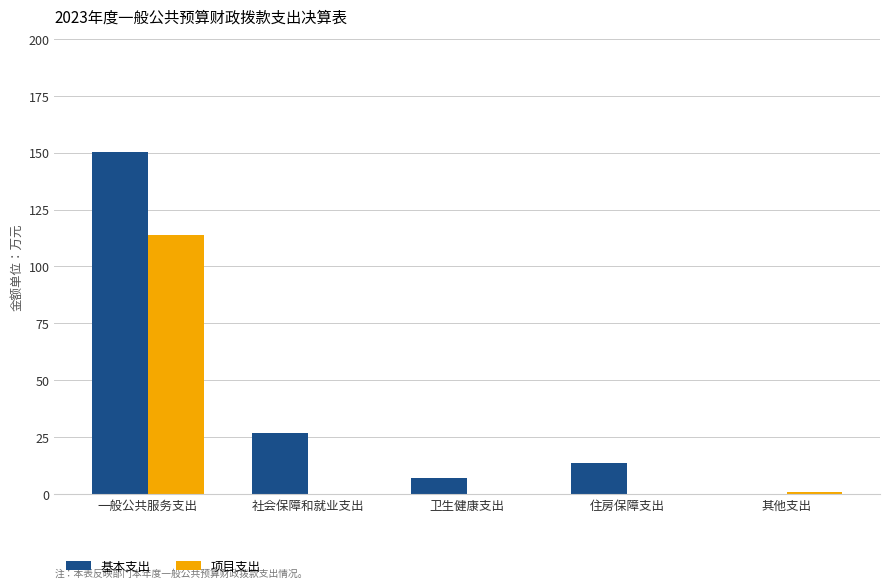

What is the average value of the 基本支出 series?

39.6